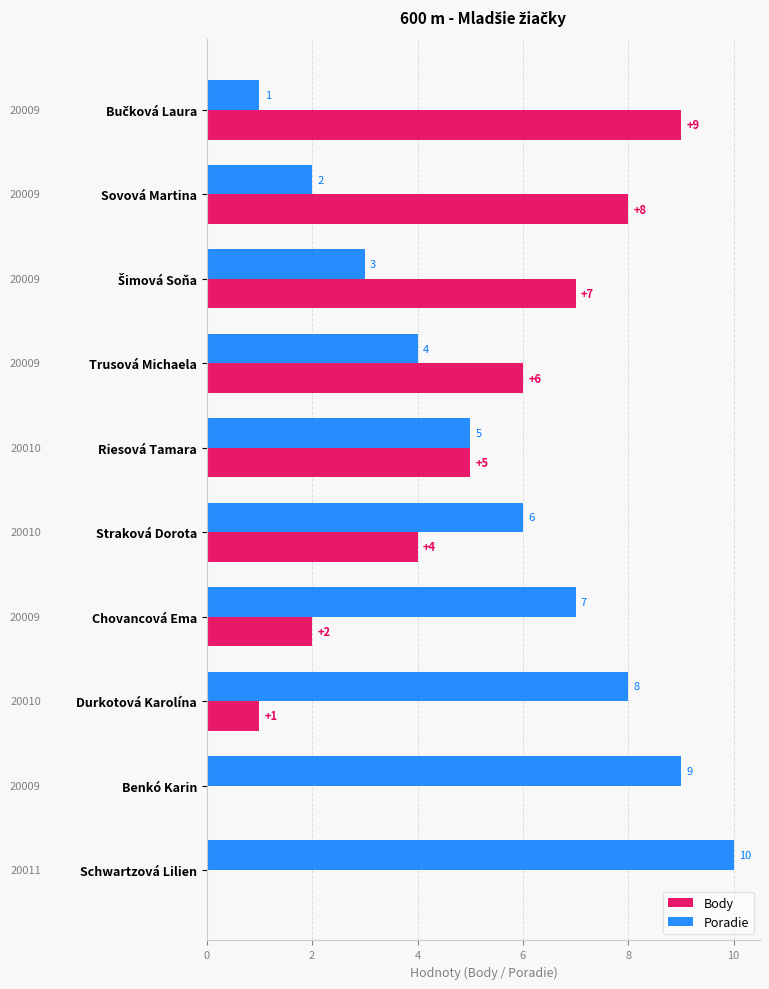

Which series has the largest total across all categories?

Poradie